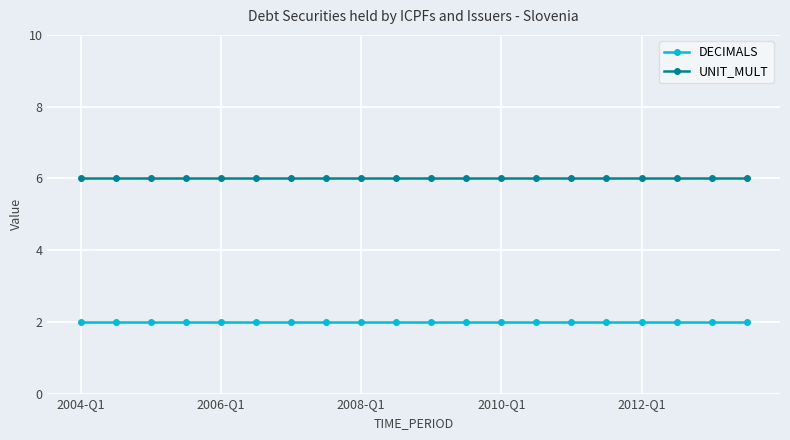

What is the maximum value shown in the chart?

6